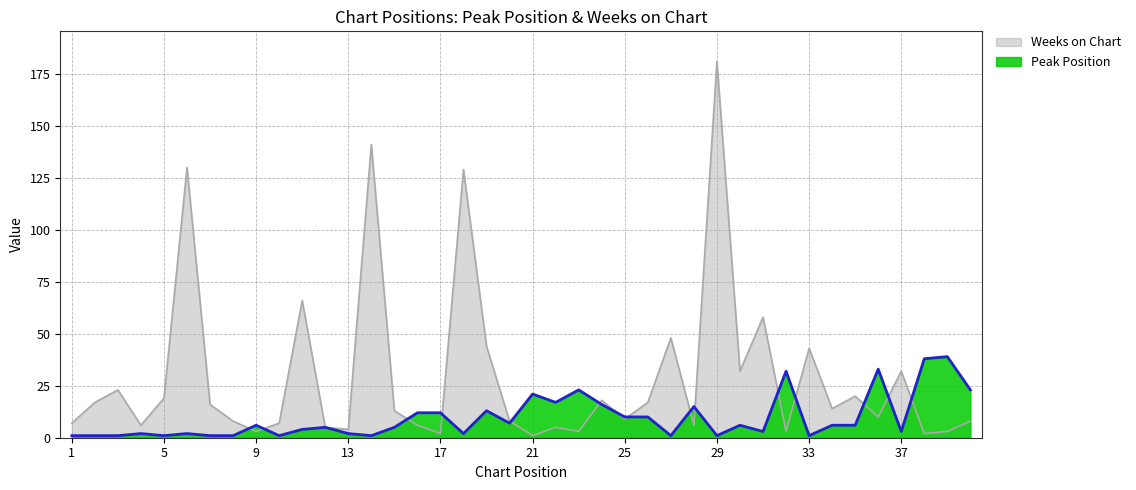

Rank the categories by Weeks on Chart value from lowest to highest.

21, 17, 38, 9, 23, 32, 39, 13, 12, 22, 4, 16, 28, 1, 10, 8, 20, 40, 25, 36, 15, 34, 7, 2, 26, 24, 5, 35, 3, 30, 37, 33, 19, 27, 31, 11, 18, 6, 14, 29